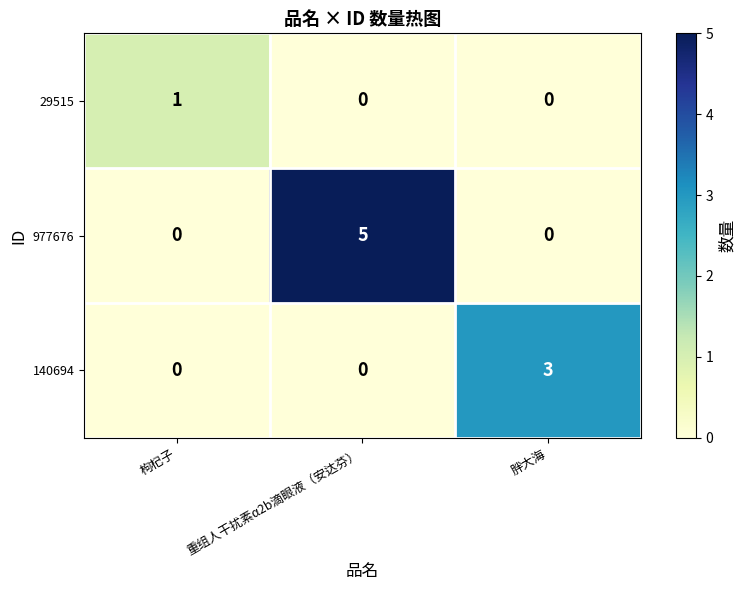

Reading left to right, list all the values displayed in this chart.

29515: 枸杞子=1	重组人干扰素α2b滴眼液（安达芬）=0	胖大海=0
977676: 枸杞子=0	重组人干扰素α2b滴眼液（安达芬）=5	胖大海=0
140694: 枸杞子=0	重组人干扰素α2b滴眼液（安达芬）=0	胖大海=3